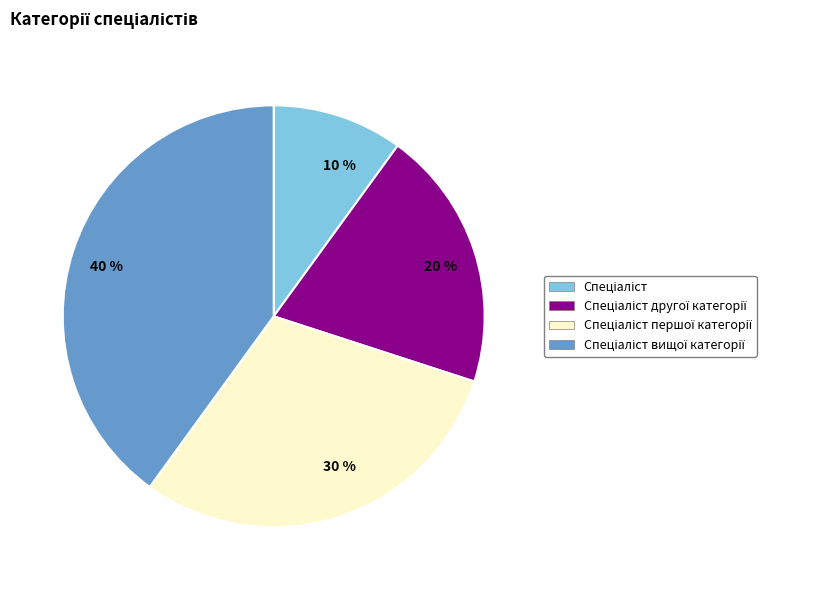

To the nearest percent, what percentage of the pie is 20 %?

20%